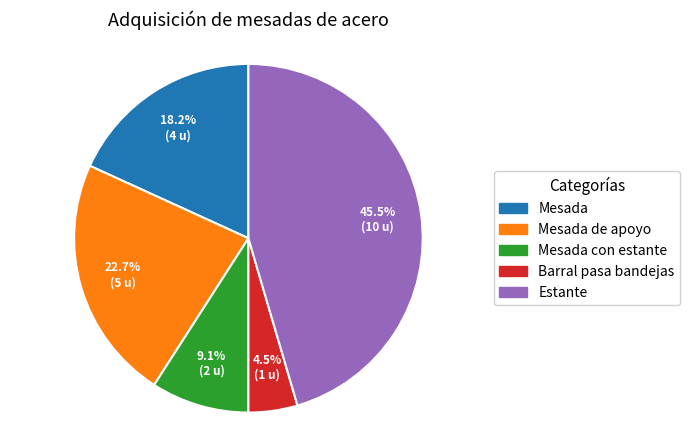

Is there a majority slice in this chart?

No